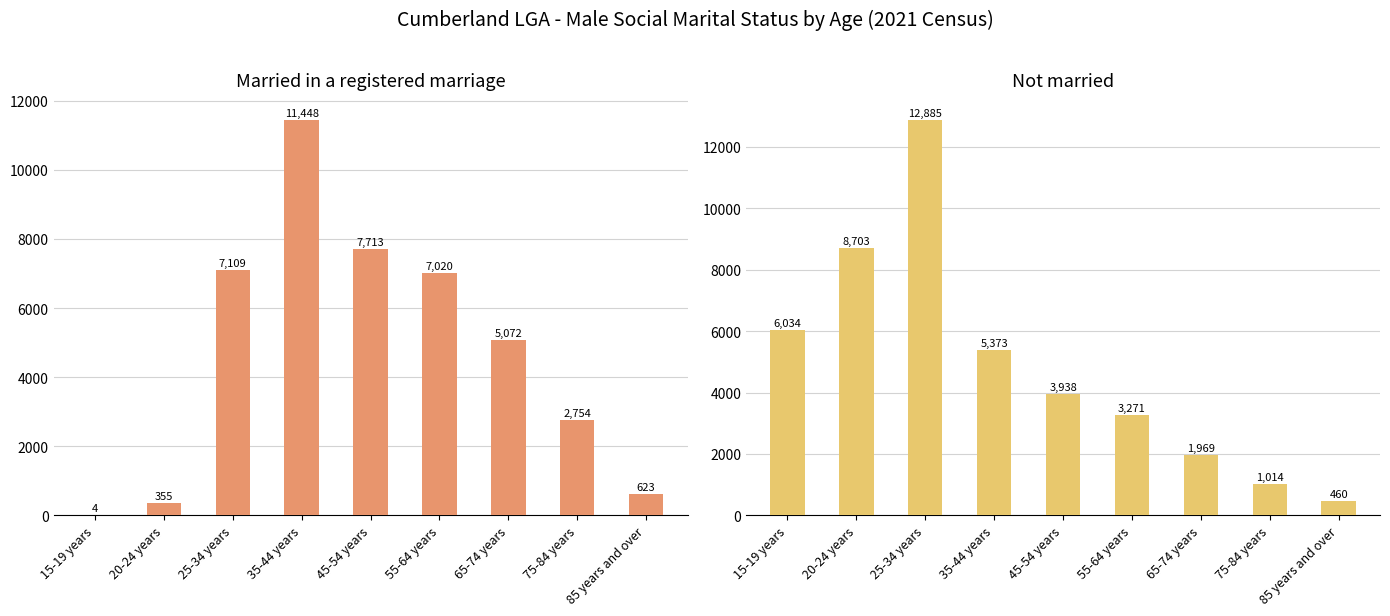

How many bars are there in total?

18